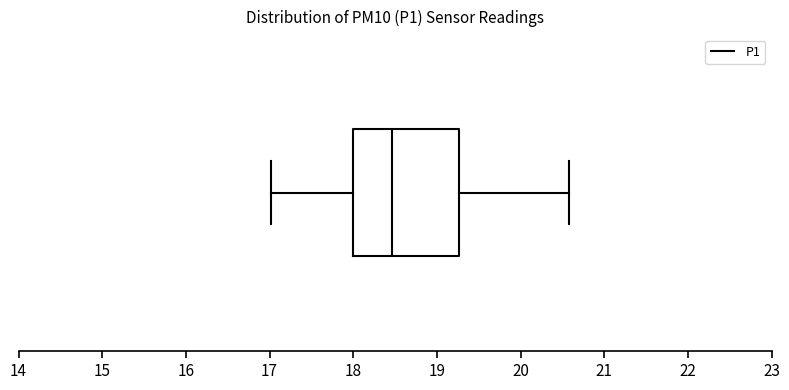

Transcribe this box plot: give where the median line is, the range the box spans, and where the two whiskers end, as read against the x-axis. The values are not printed on the chart, so give them approximately, as read against the axis.

median 18.5, box 18.0 to 19.3, whiskers 17.0 to 20.6